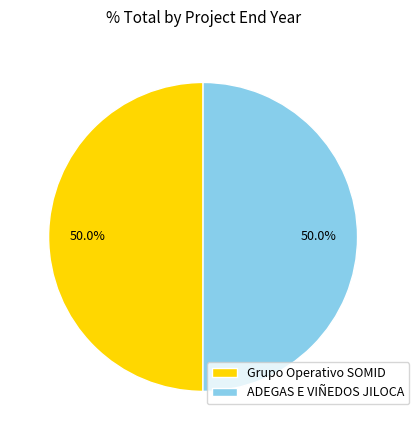

True or false: ADEGAS E VIÑEDOS JILOCA accounts for 50% of the total.

True